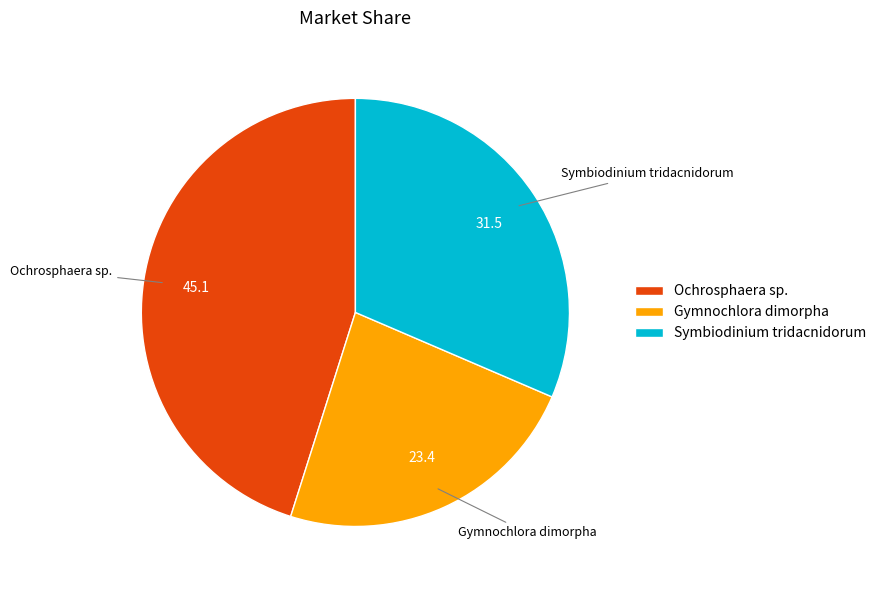

What is the largest slice in the pie chart?

Ochrosphaera sp.